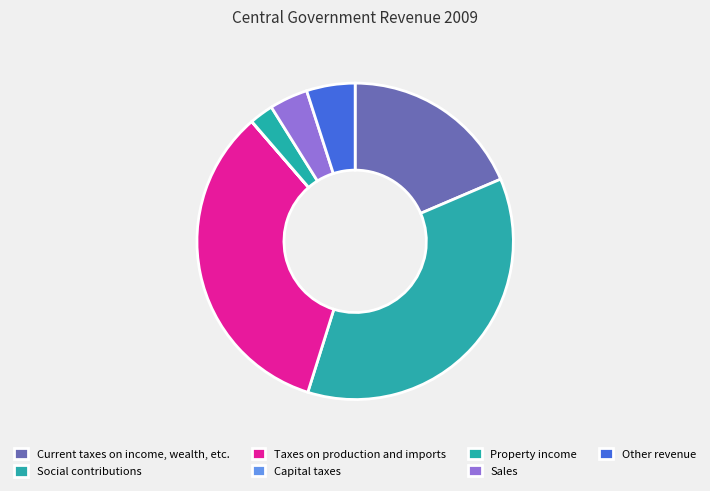

Which slice is the largest?

Social contributions